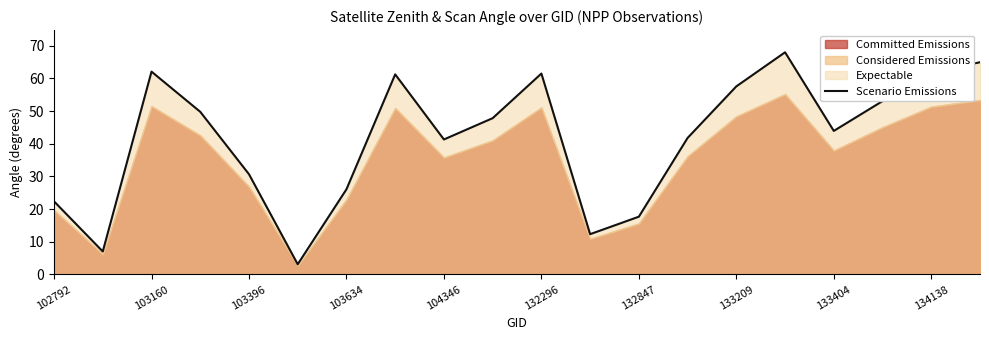

At which label is the value closest to 35?

103396